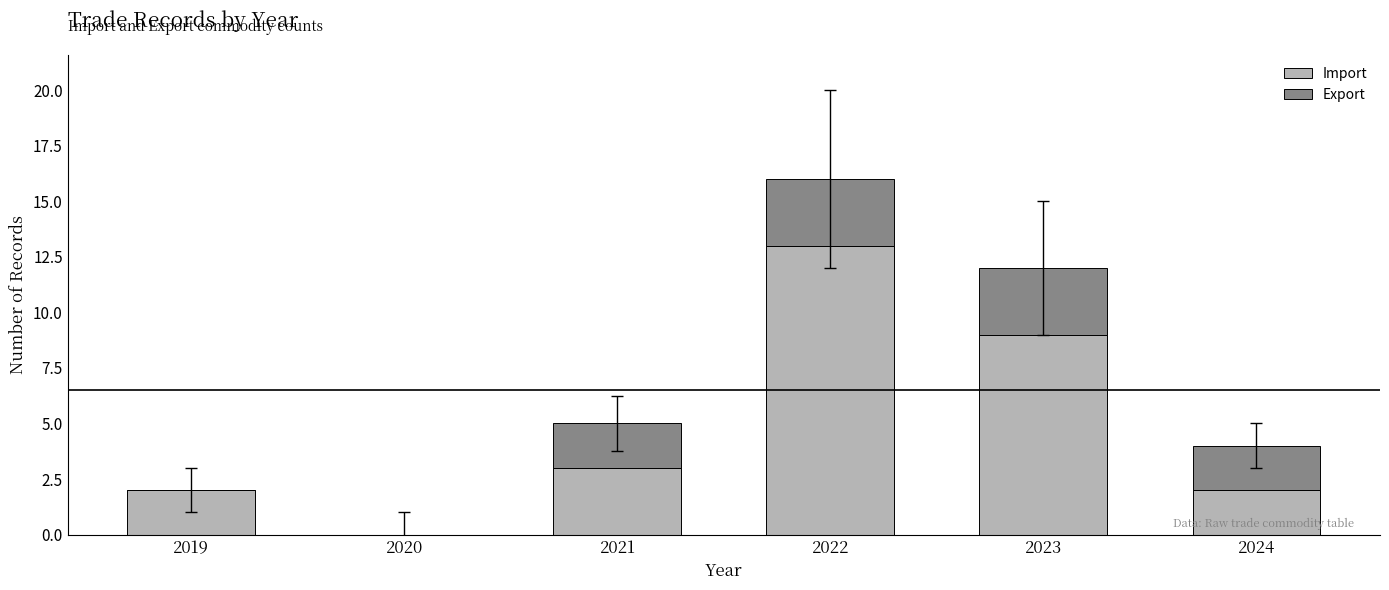

What is the total value across all series at 2023?

12